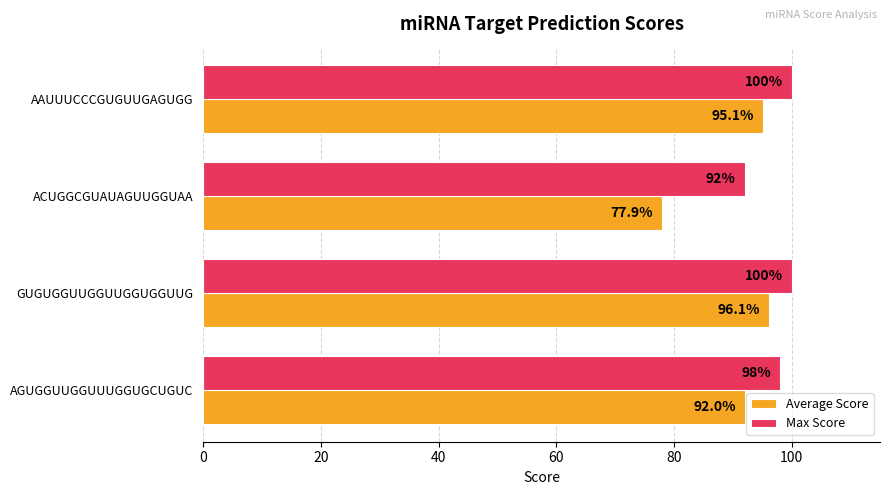

How many categories are shown in the chart?

4